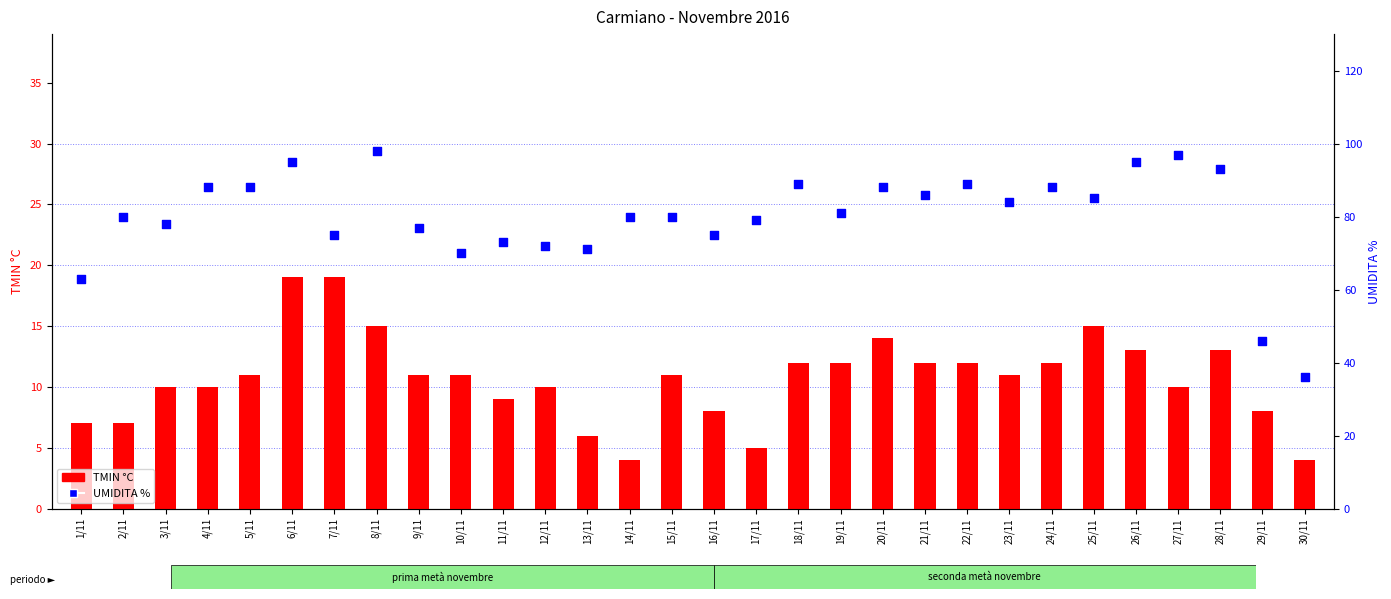

At how many categories does at least one series exceed 91?

5